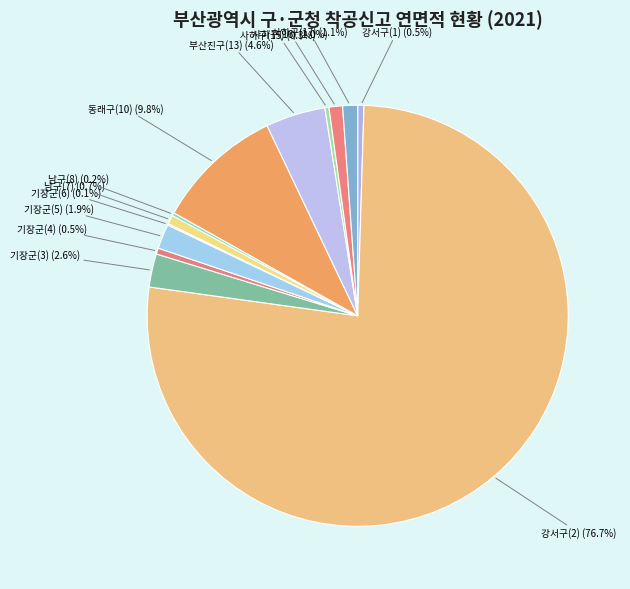

Combined, do 강서구(2) and 사하구(16) account for over 50%?

Yes